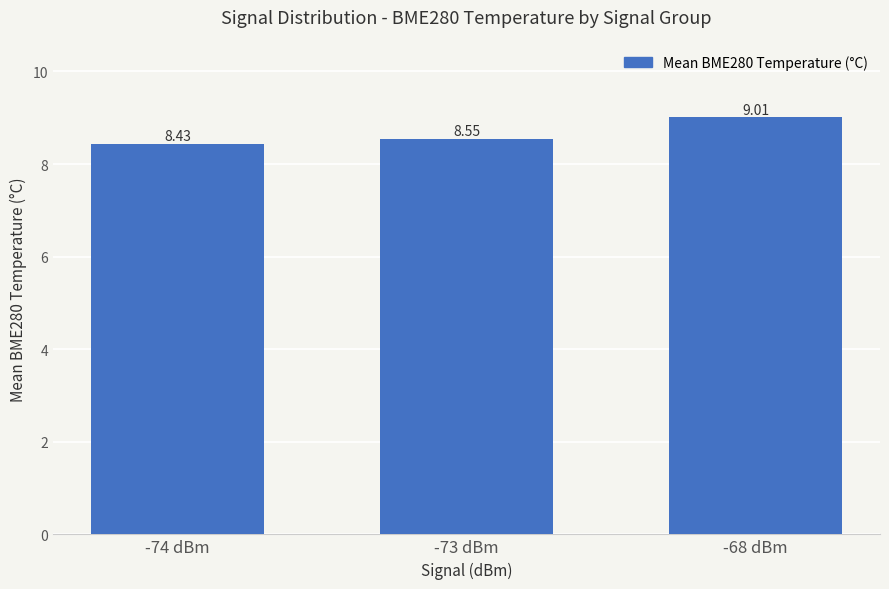

What is the sum of the values at -68 dBm and -73 dBm?

17.6